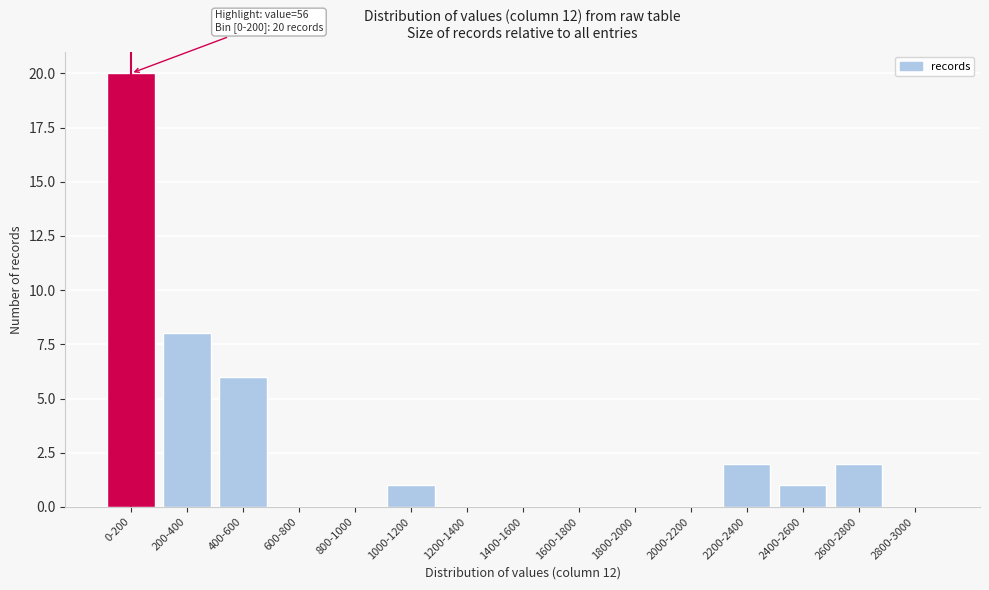

Reading left to right, list all the values displayed in this chart.

0-200=20	200-400=8	400-600=6	600-800=0	800-1000=0	1000-1200=1	1200-1400=0	1400-1600=0	1600-1800=0	1800-2000=0	2000-2200=0	2200-2400=2	2400-2600=1	2600-2800=2	2800-3000=0